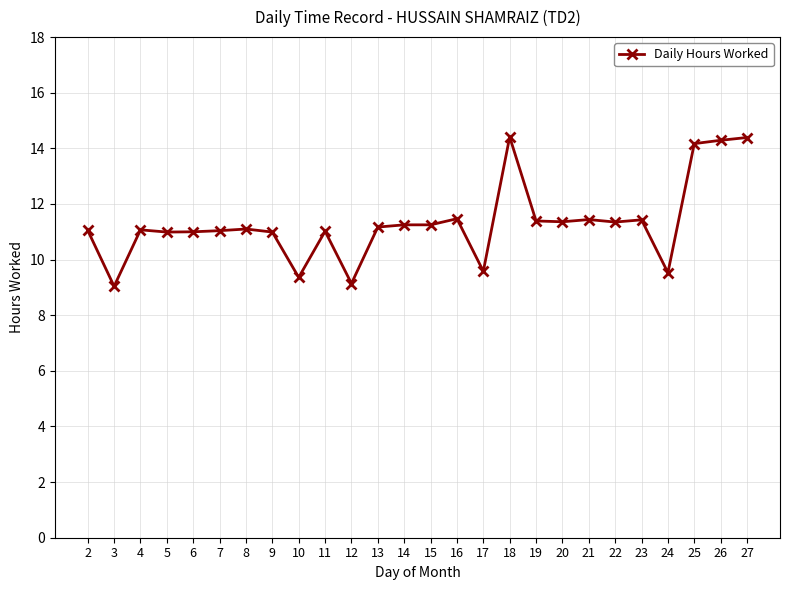

Count the number of categories in the chart.

26